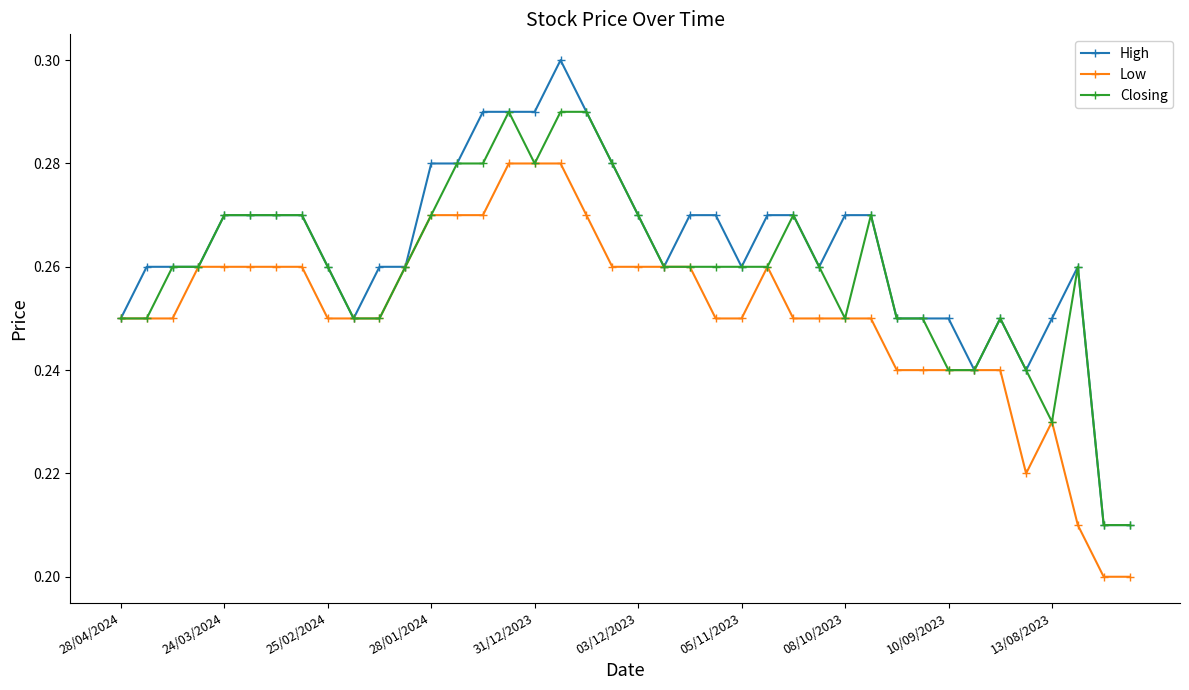

At how many categories does at least one series exceed 0?

40